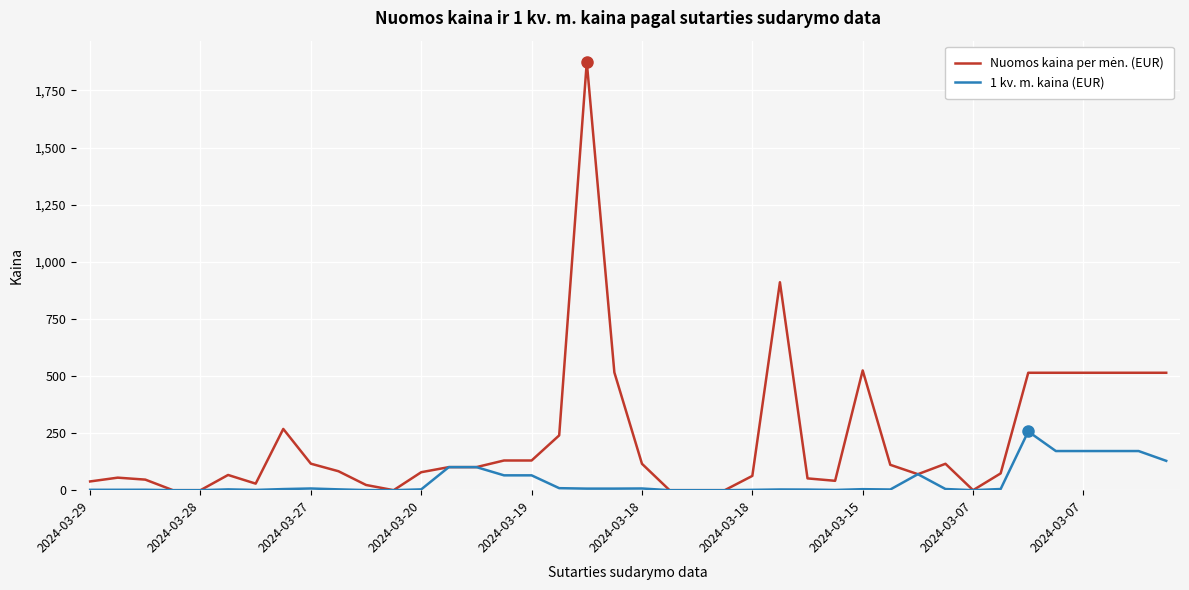

What is the highest value of the 1 kv. m. kaina (EUR) series?

257.0